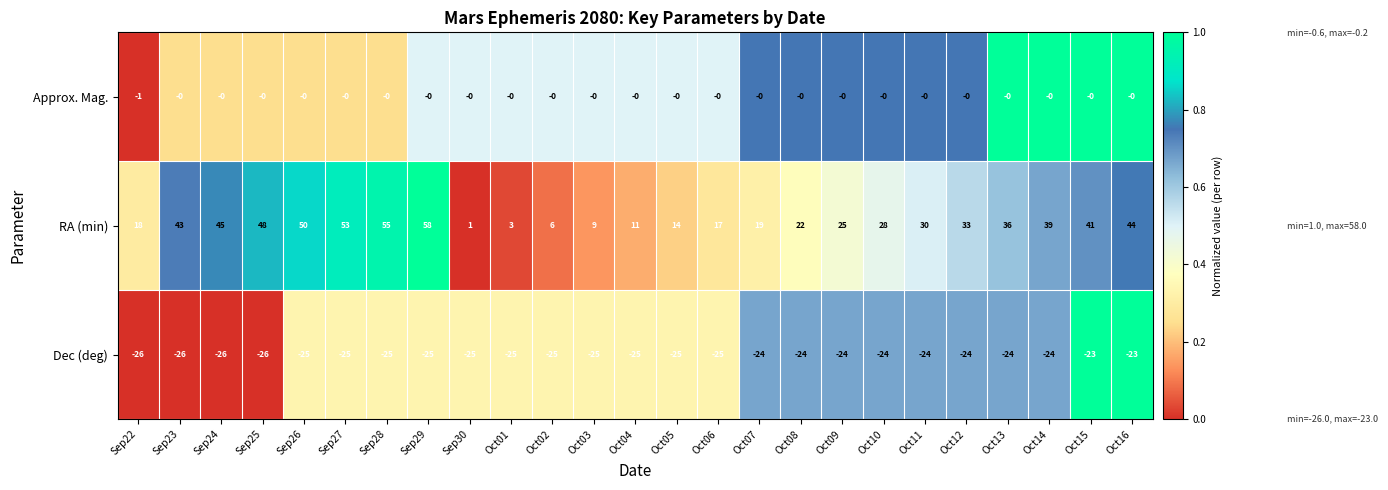

What is the average value of the RA (min) series?

30